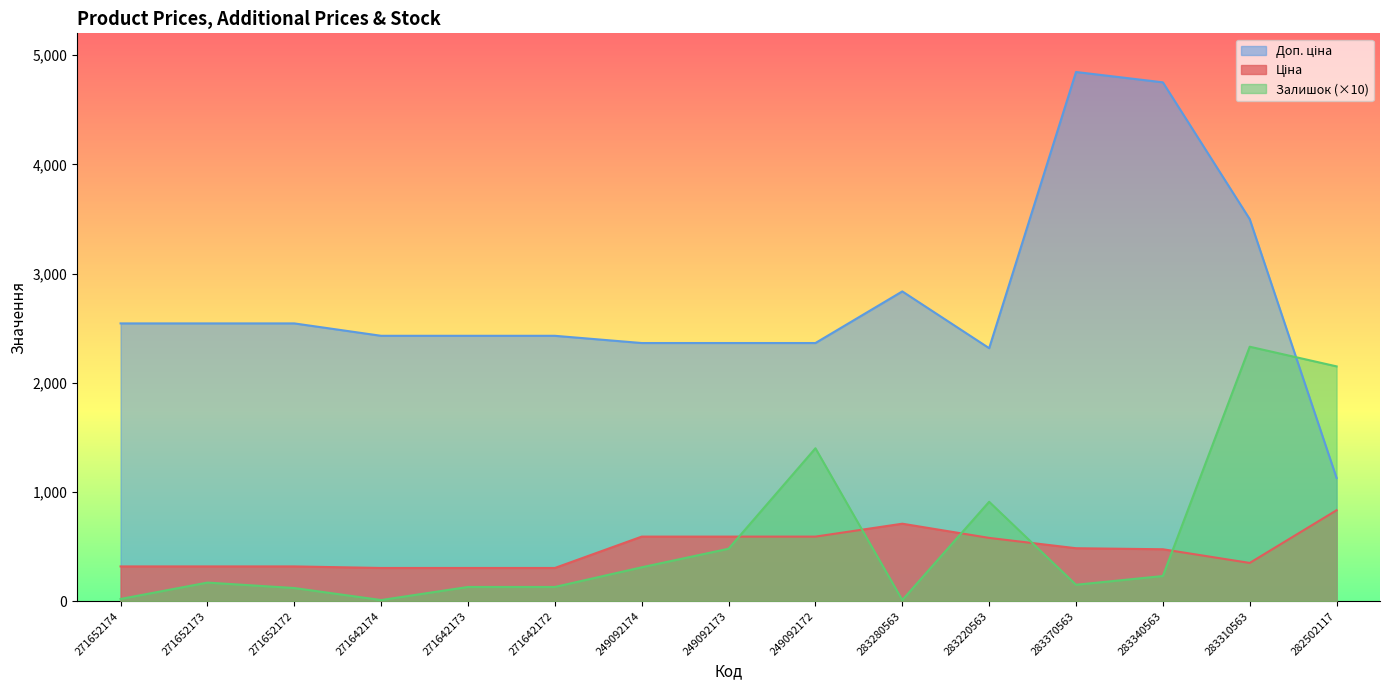

What is the spread (max minus min) of values at 271652174?

2523.5